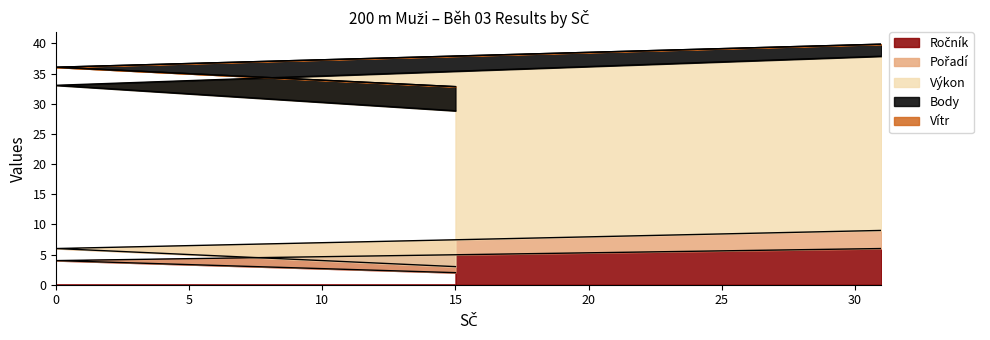

Count the number of categories in the chart.

3